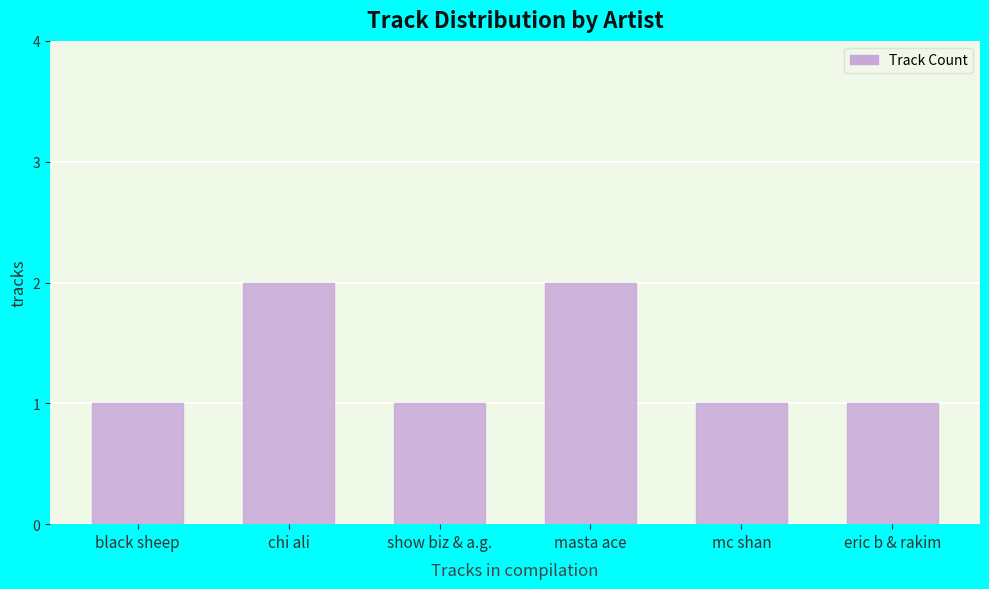

Approximately how many times larger is the value at show biz & a.g. compared to eric b & rakim?

1.0